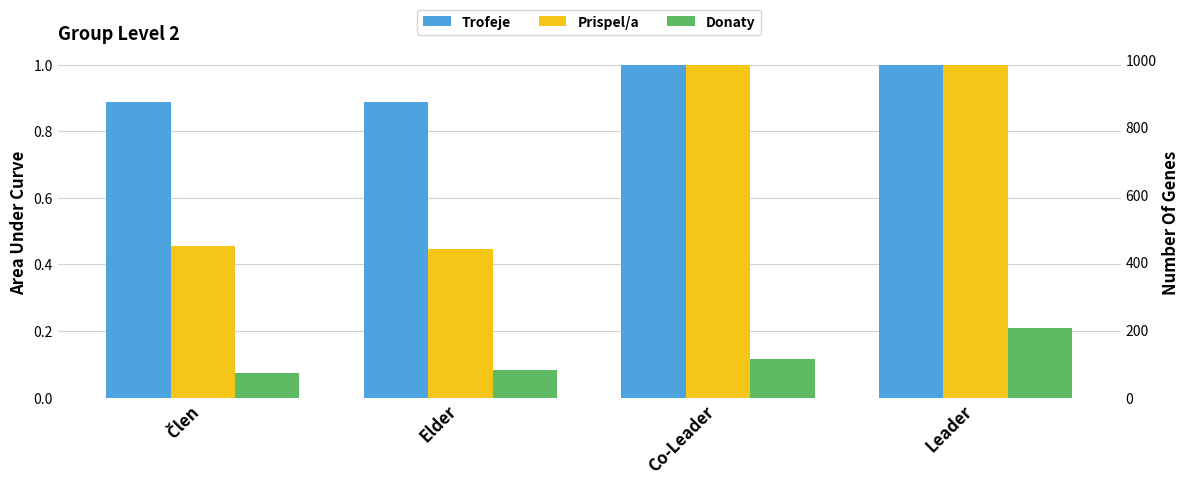

Are the bars horizontal?

No